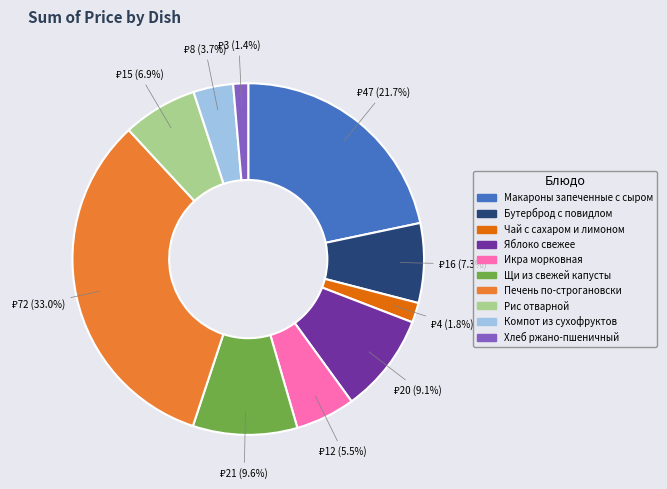

How many slices are in this pie chart?

10